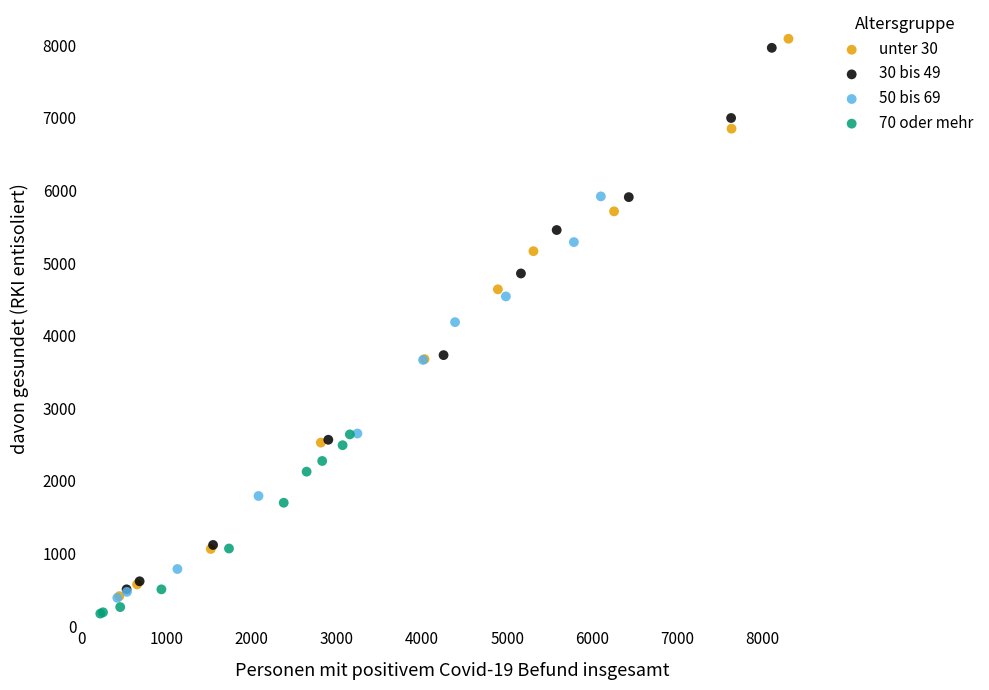

Which series has the largest Y range (max minus min)?

unter 30